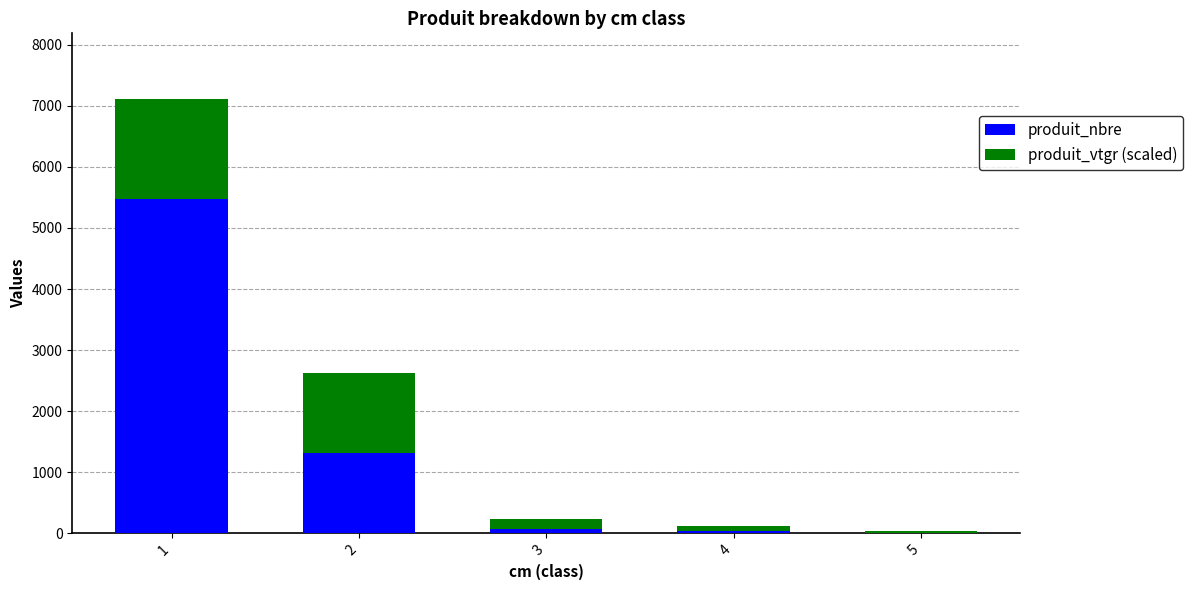

What is the sum of all produit_nbre values?

6897.0